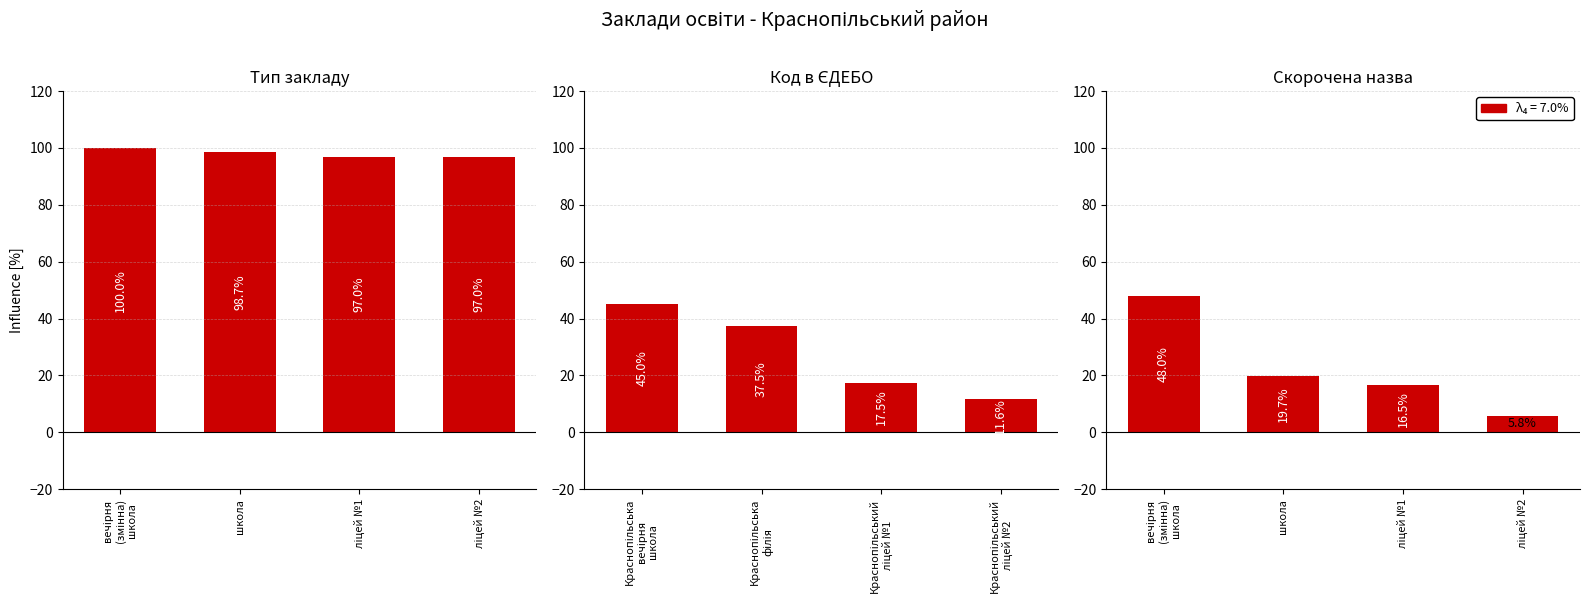

What is the sum of the values at ліцей №1 and ліцей №2?

22.3